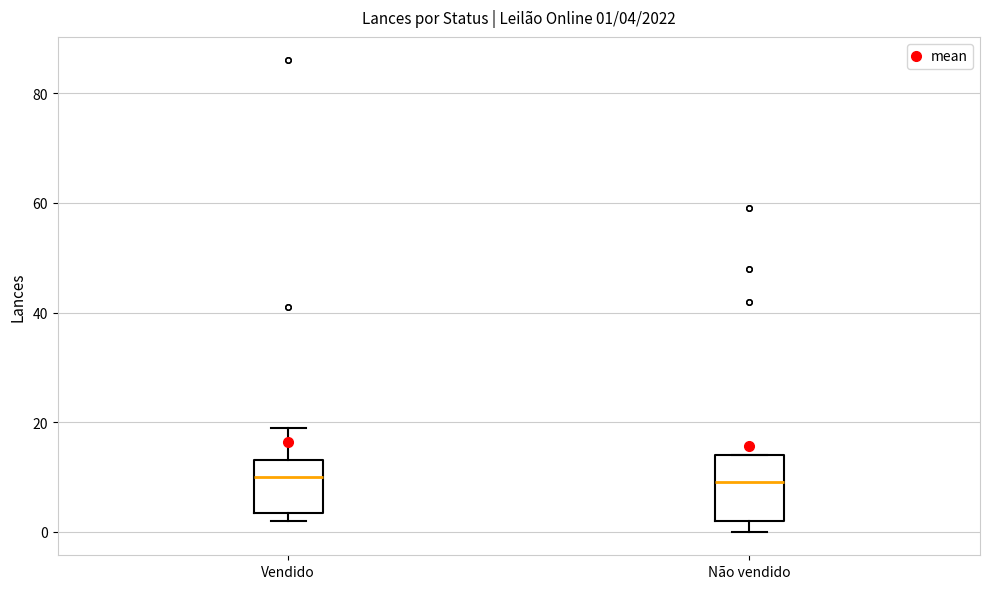

Comparing the boxes themselves (not the whiskers), which one is the tallest?

Não vendido